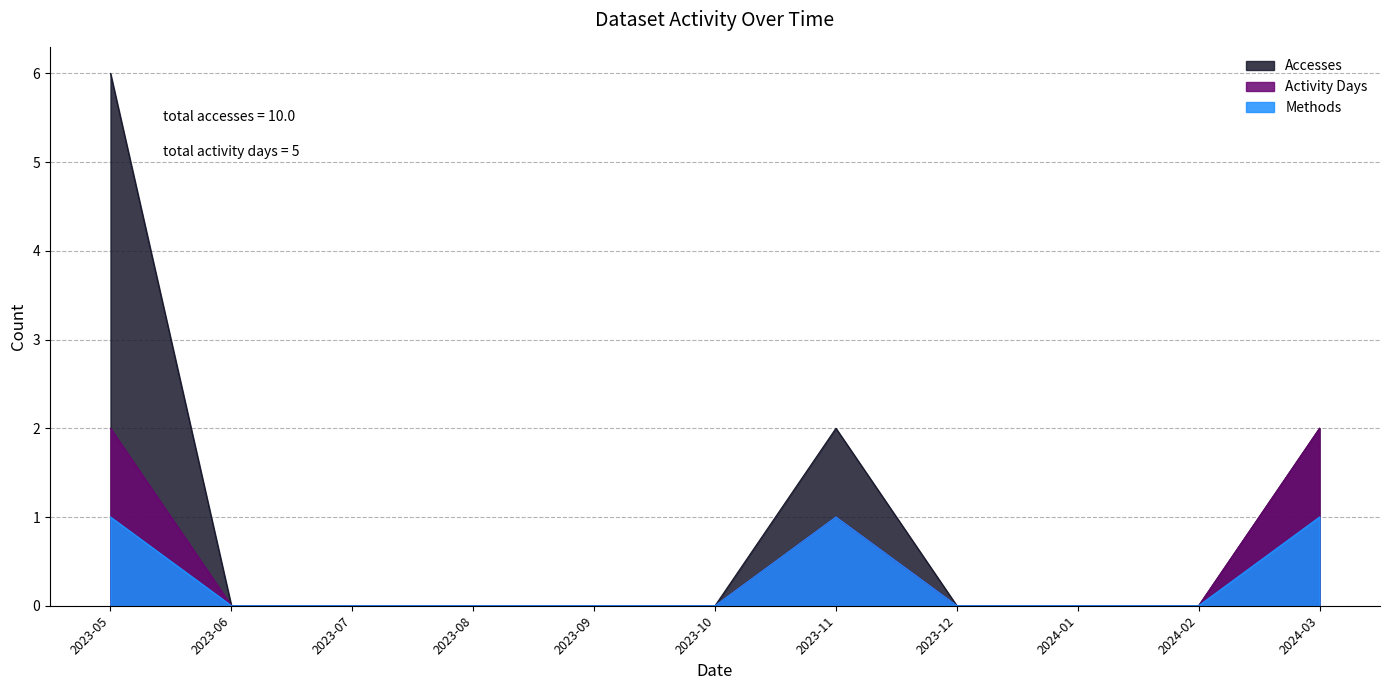

What position from the right is 2023-06?

10